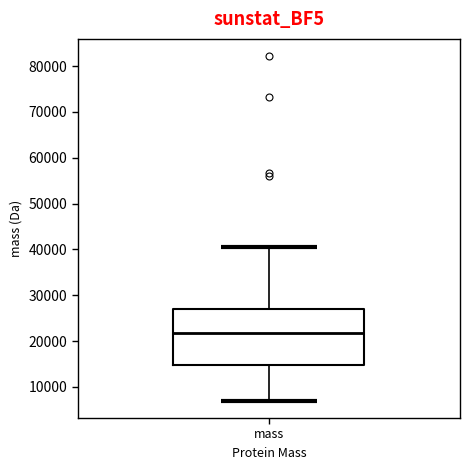

Transcribe this box plot: give where the median line is, the range the box spans, and where the two whiskers end, as read against the y-axis. The values are not printed on the chart, so give them approximately, as read against the axis.

median 22000, box 15000 to 27000, whiskers 7000 to 41000